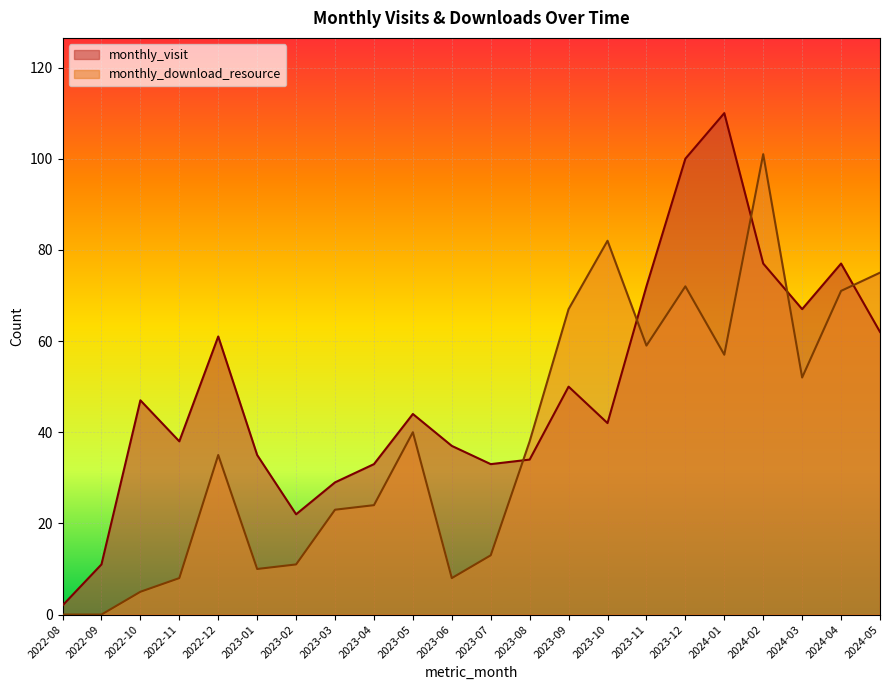

Reading right to left, what are all the values shown in this chart?

monthly_visit: 62	77	67	77	110	100	72	42	50	34	33	37	44	33	29	22	35	61	38	47	11	2
monthly_download_resource: 75	71	52	101	57	72	59	82	67	38	13	8	40	24	23	11	10	35	8	5	0	0